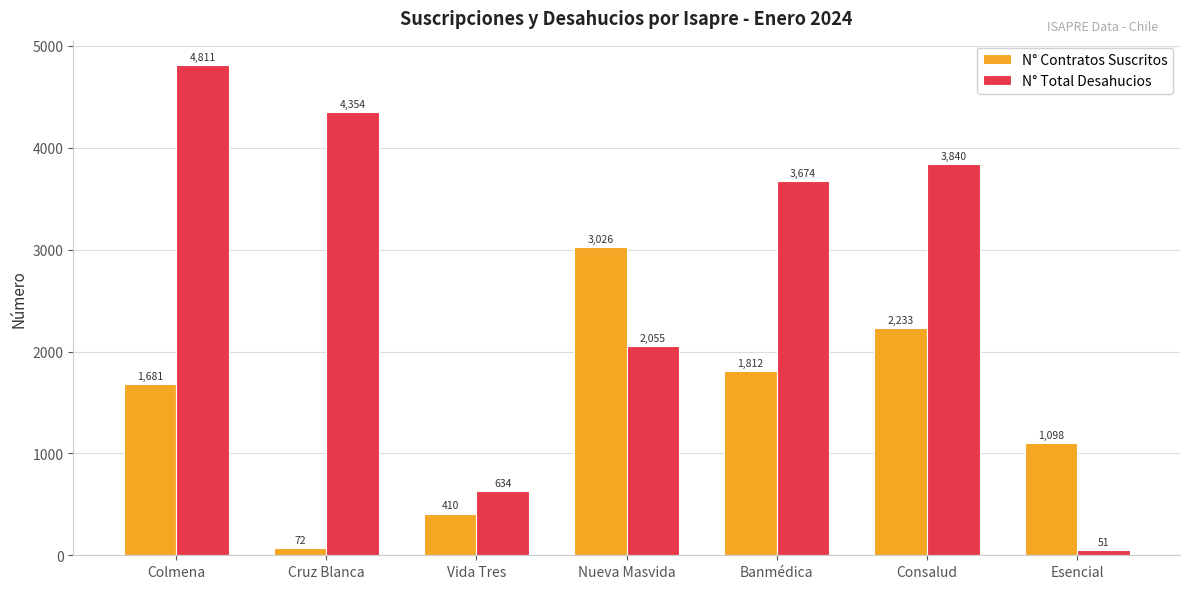

What is the spread (max minus min) of values at Nueva Masvida?

971